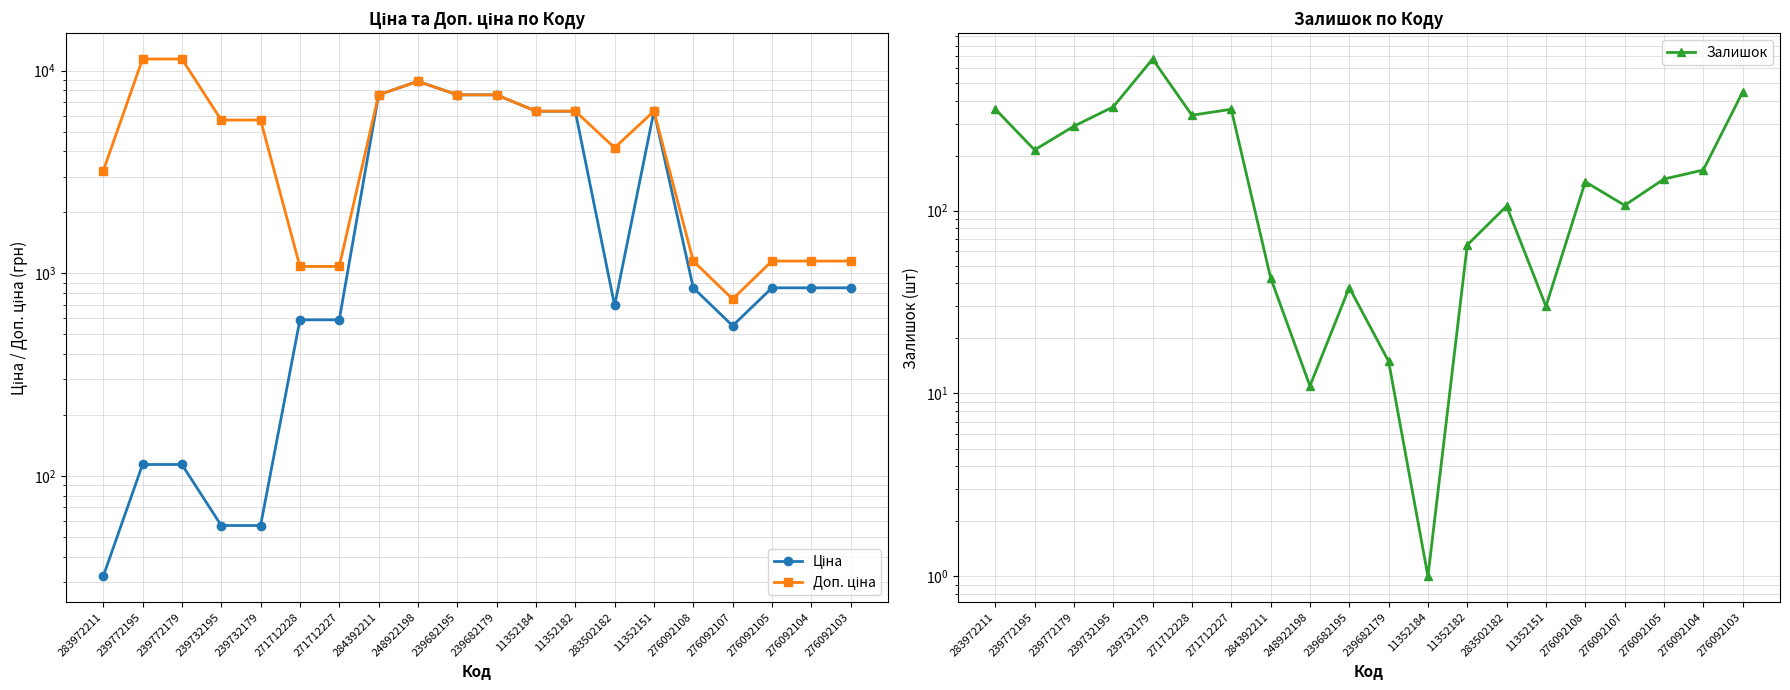

Is it true that Залишок equals 65.0 at 11352182?

True